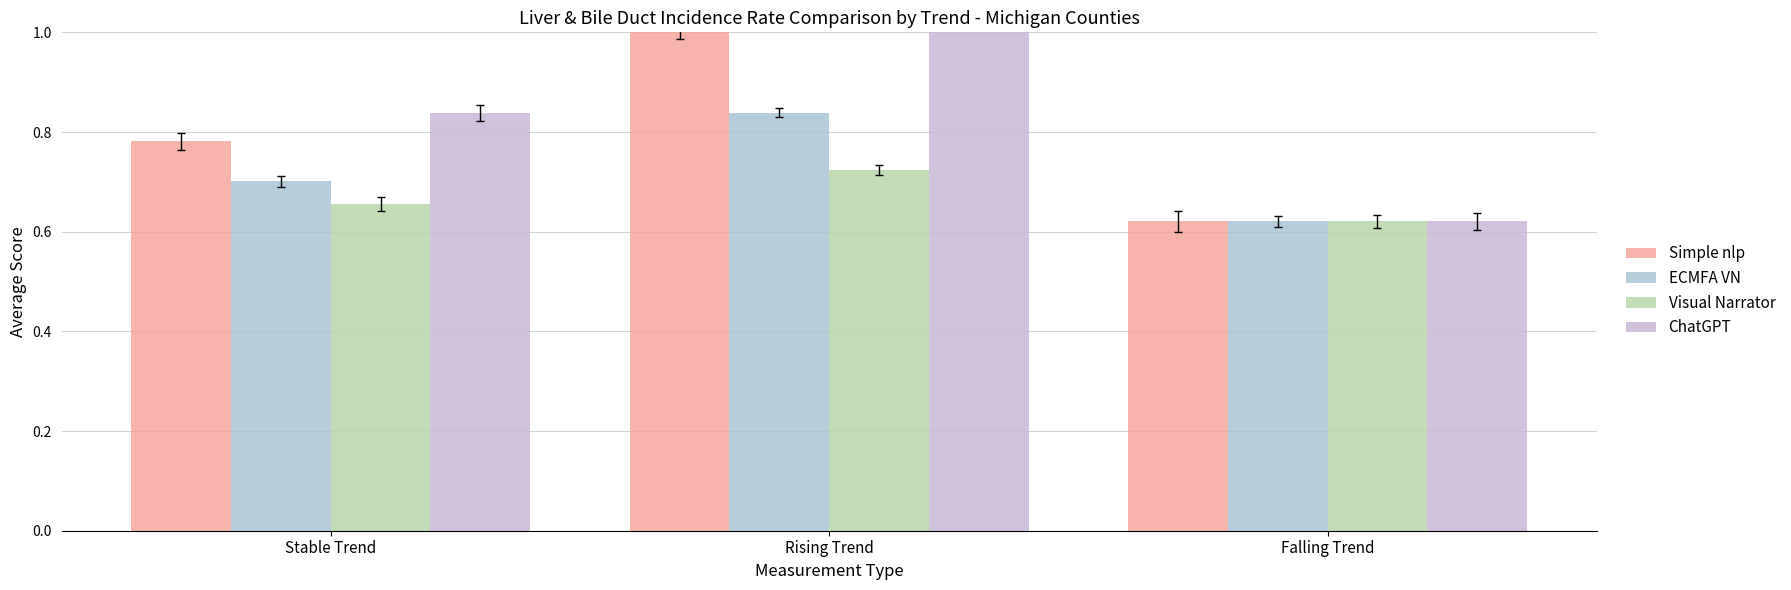

Reading left to right, extract all data points from this chart.

Simple nlp: 0.8	1.0	0.6
ECMFA VN: 0.7	0.8	0.6
Visual Narrator: 0.7	0.7	0.6
ChatGPT: 0.8	1.1	0.6